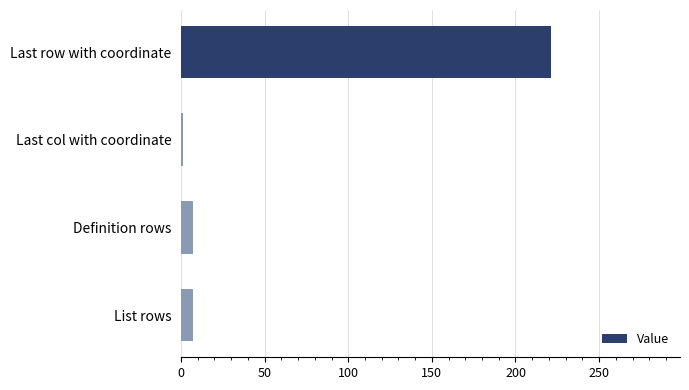

The value at Last row with coordinate is 221. True or false?

True